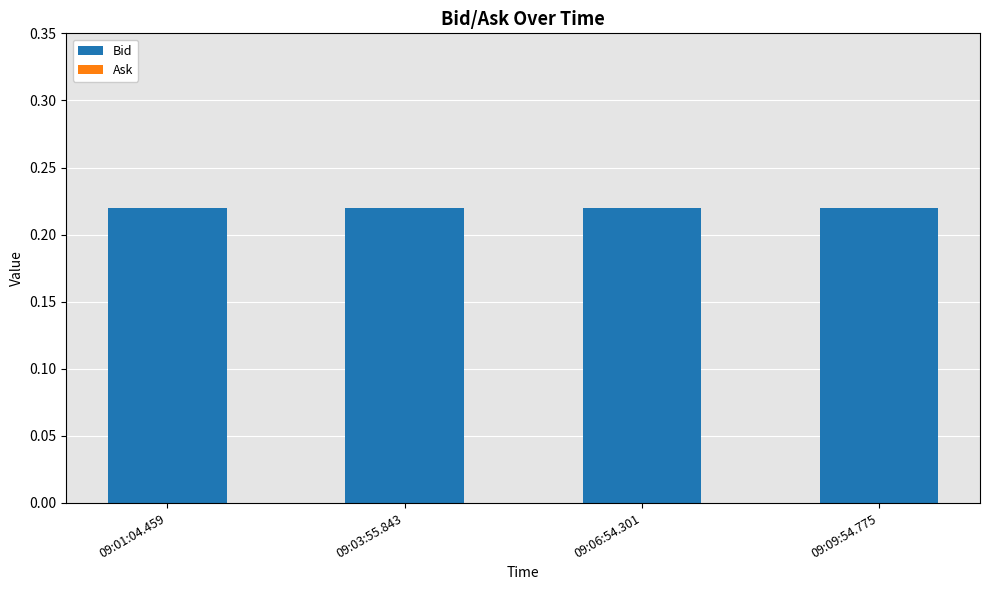

Reading left to right, extract all data points from this chart.

Bid: 0.2	0.2	0.2	0.2
Ask: 0.0	0.0	0.0	0.0